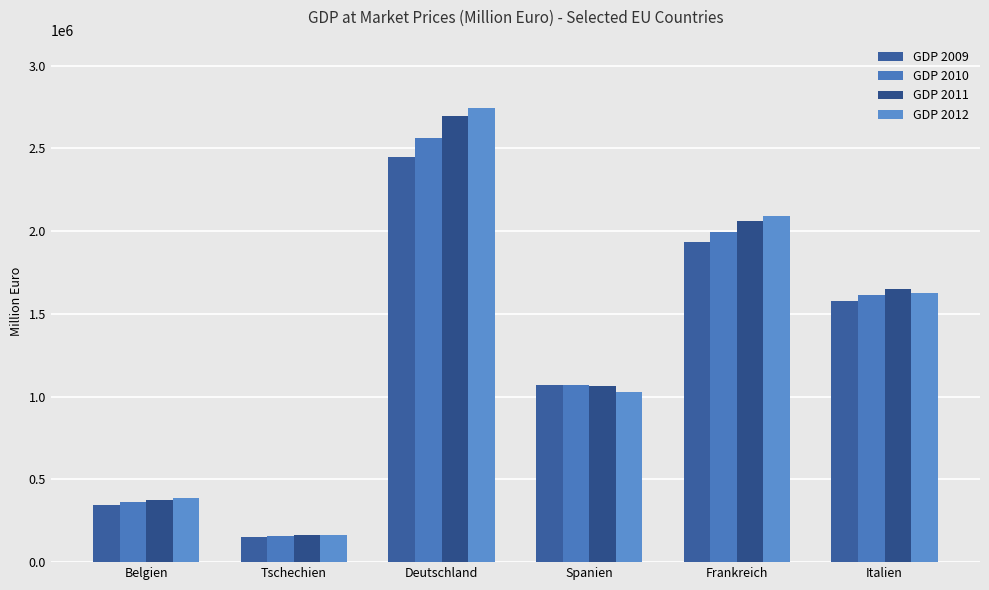

What is the sum of the GDP 2009 values at Deutschland and Spanien?

3515053.0